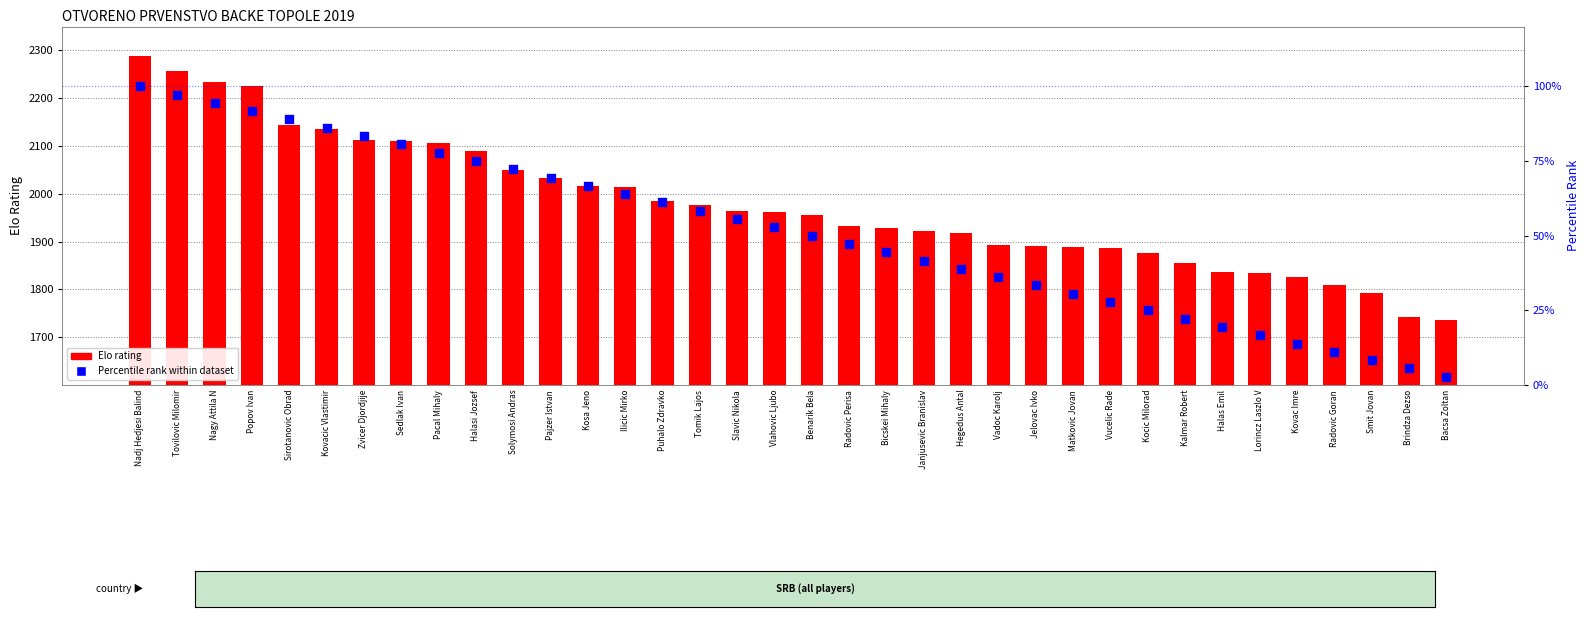

What is the total value across all series at Hegedus Antal?

1955.9